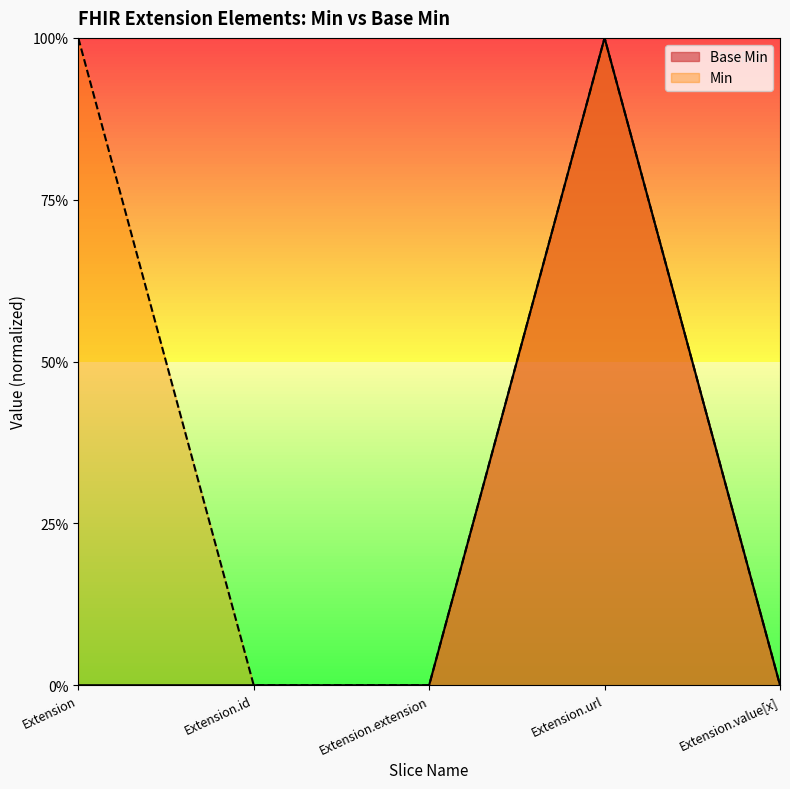

Reading left to right, extract all data points from this chart.

Extension=0	Extension.id=0	Extension.extension=0	Extension.url=1	Extension.value[x]=0